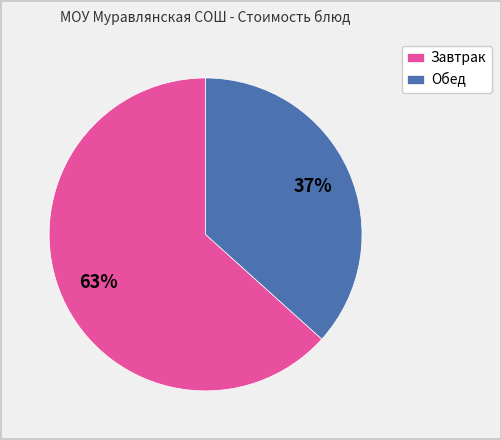

What is the ratio of the value at Завтрак to the value at Обед?

1.7